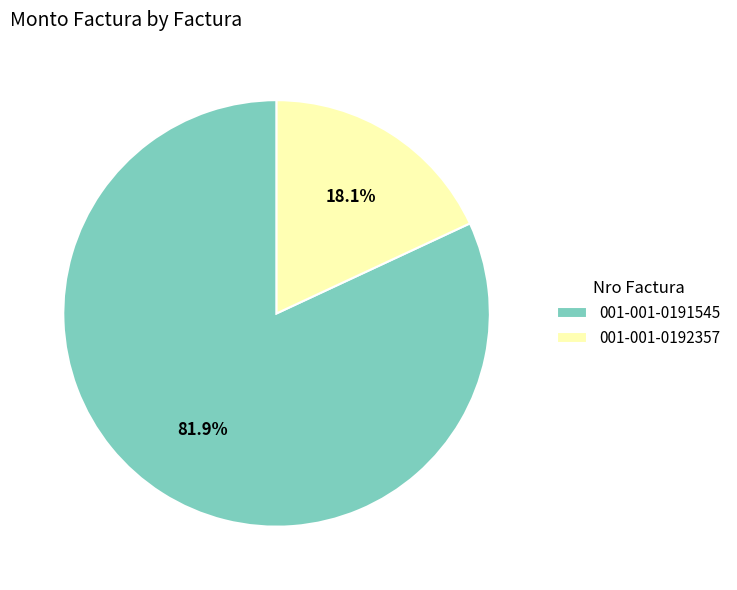

Is 001-001-0192357 the majority of the pie?

No